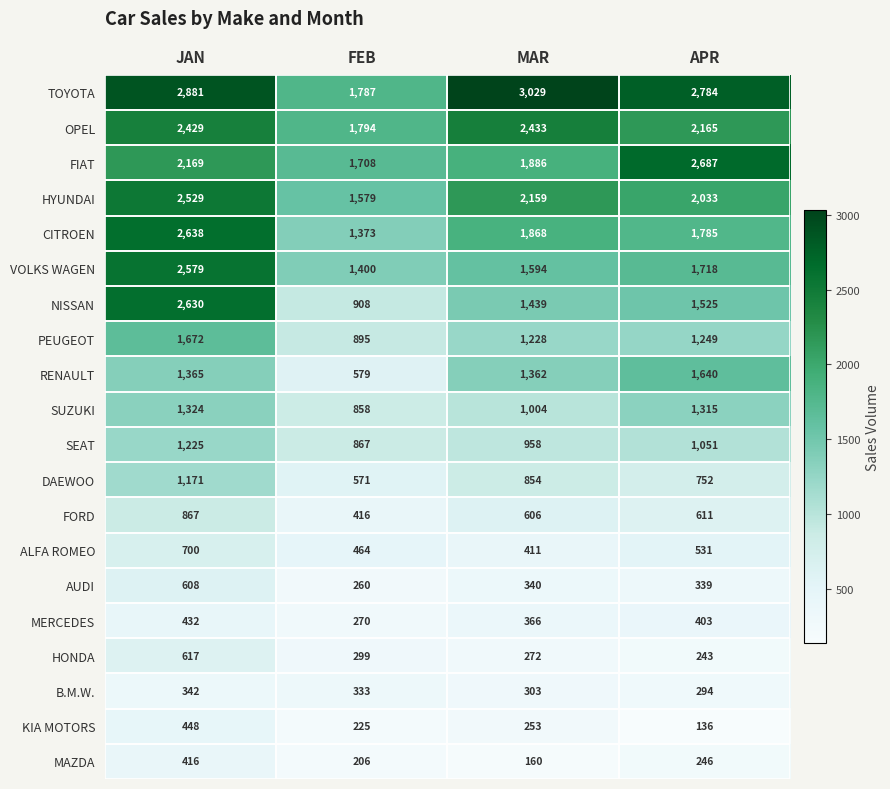

Which series has the largest range (max minus min)?

NISSAN